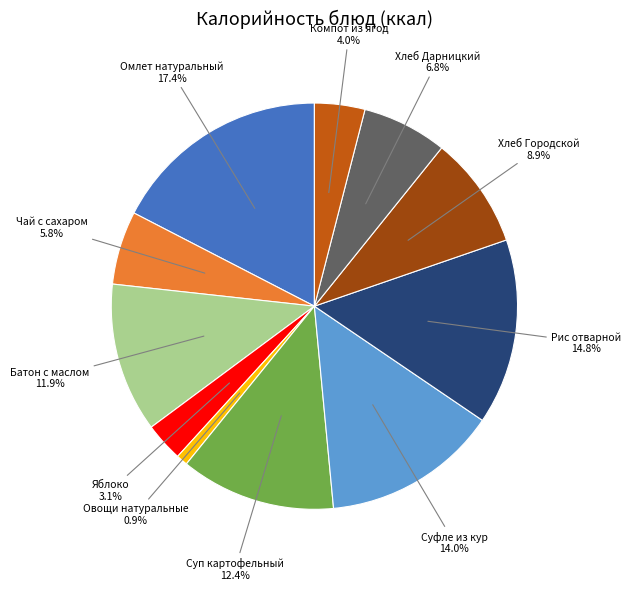

Does any single category account for the majority?

No